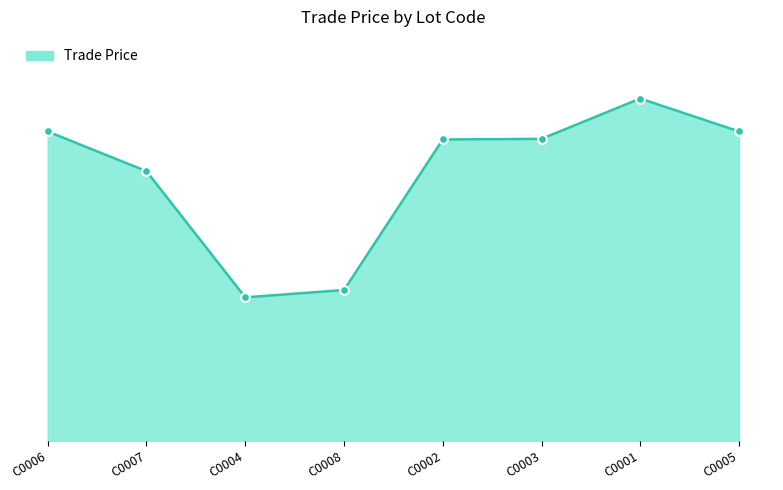

Is this an area chart (filled region under the line)?

Yes